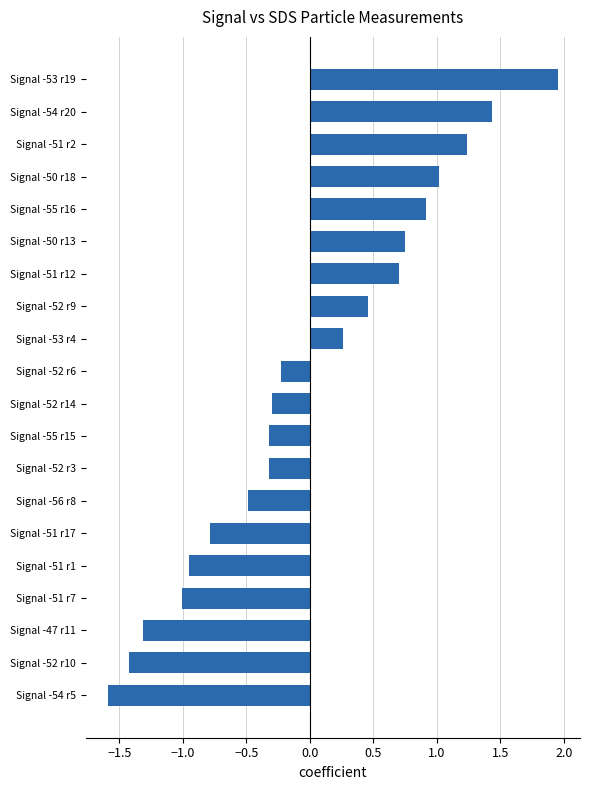

How many values are below zero?

11